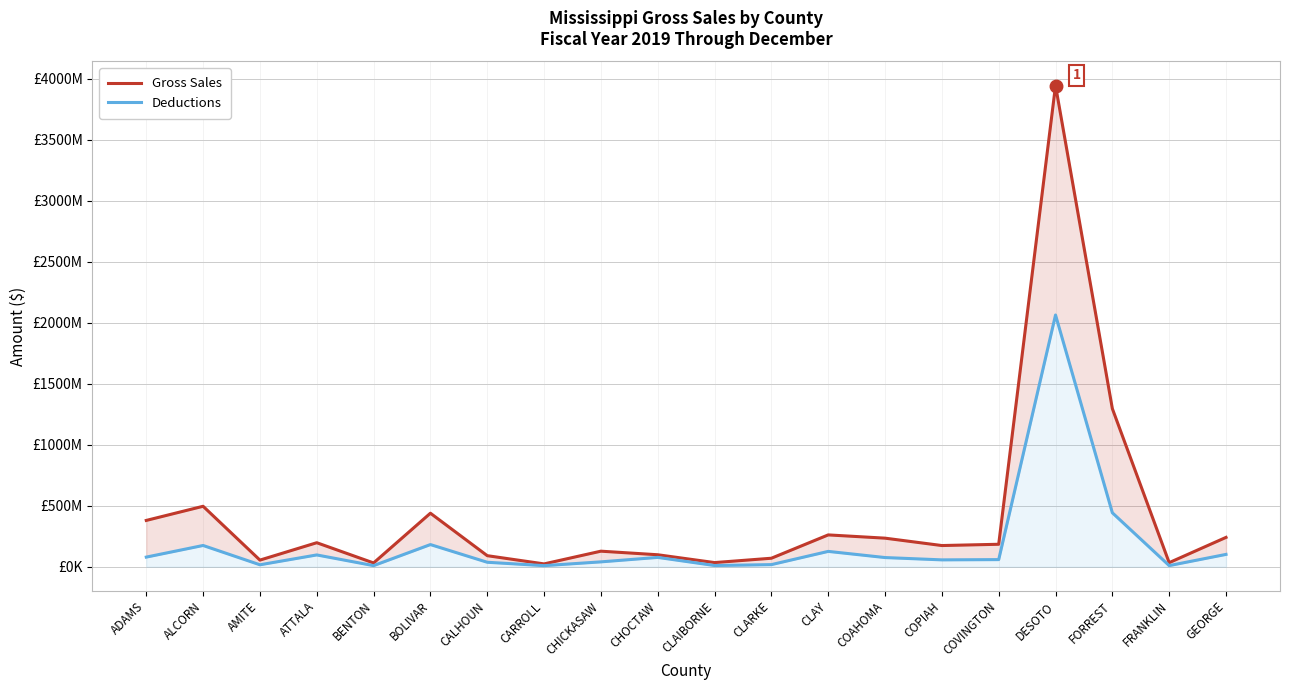

What is the total value across all series at AMITE?

70502217